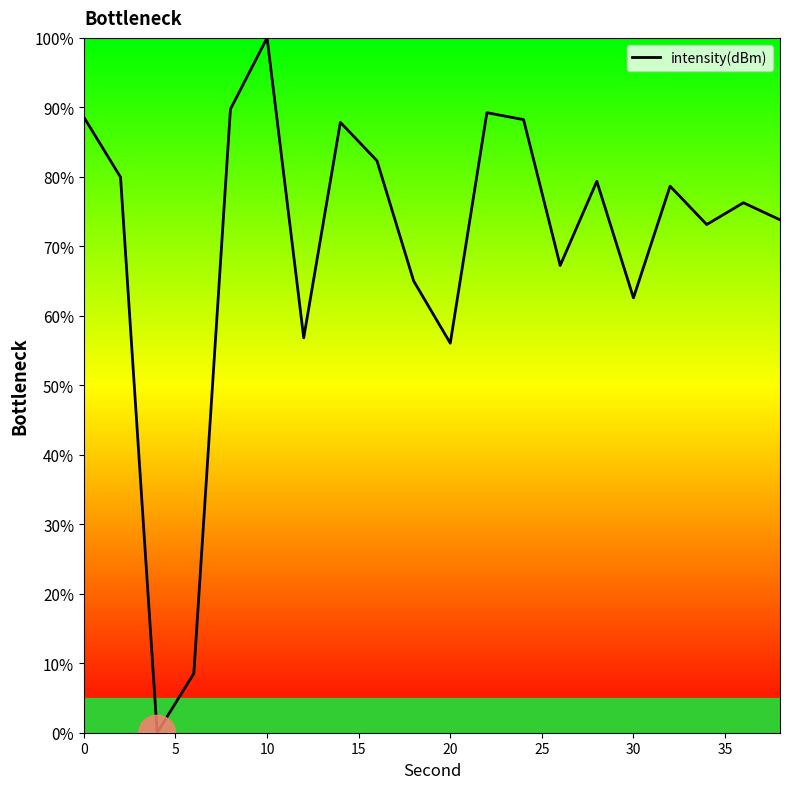

What is the difference between the maximum and minimum values?

100.0